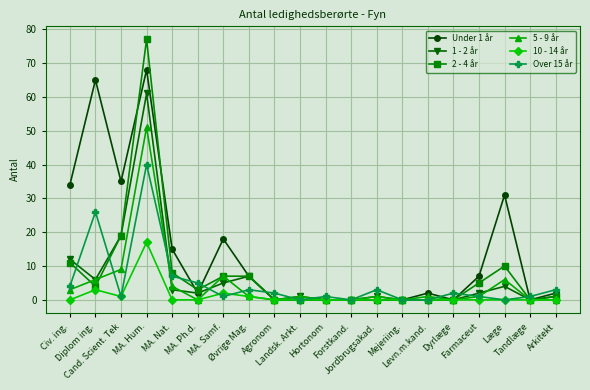

Rank the series by their maximum value, from lowest to highest.

10 - 14 år, Over 15 år, 5 - 9 år, 1 - 2 år, Under 1 år, 2 - 4 år